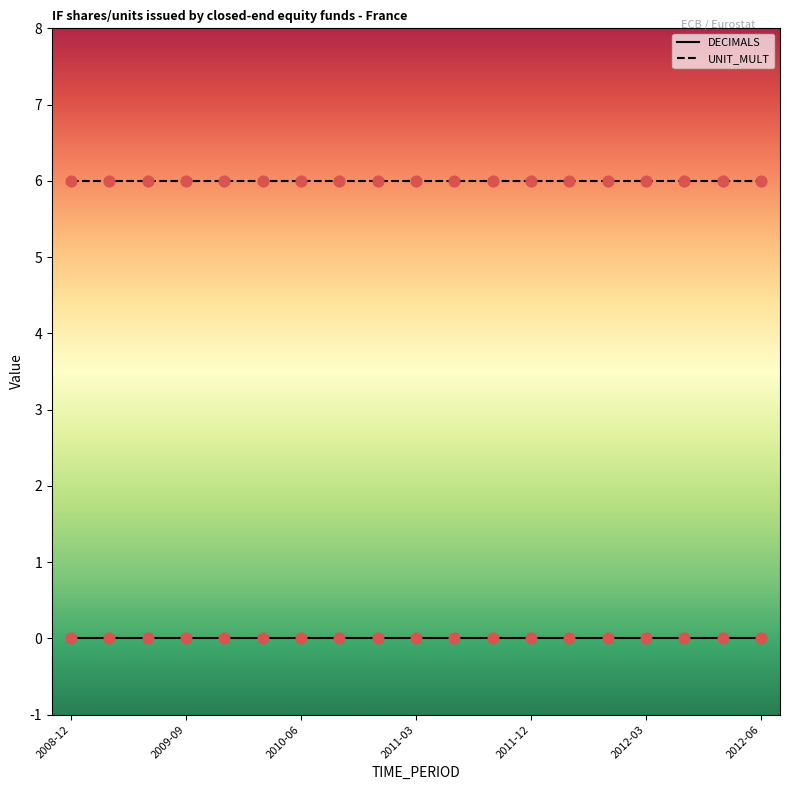

List the series in order of their overall mean, highest first.

UNIT_MULT, DECIMALS